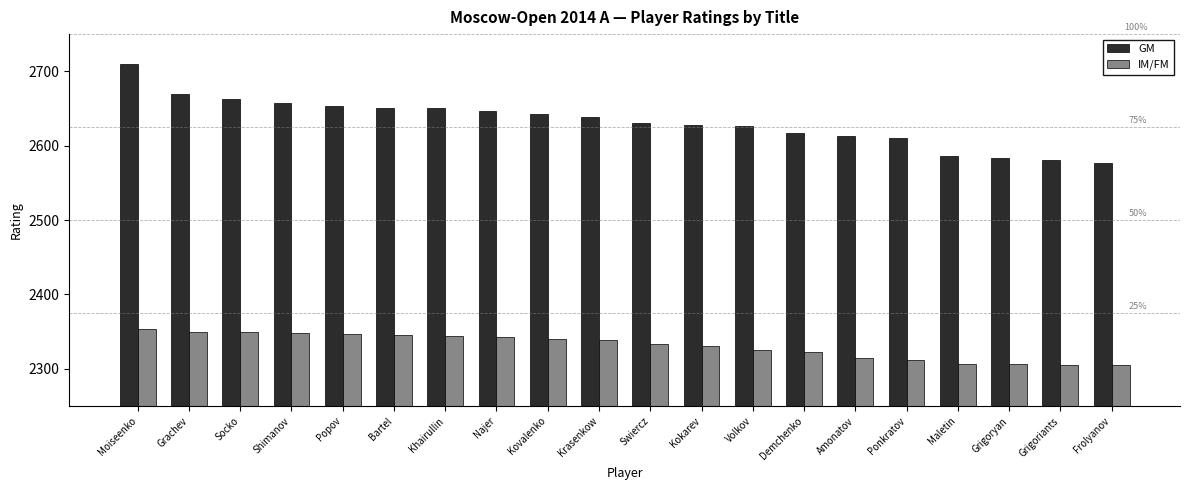

Is the value of IM/FM at Kokarev greater than the value of GM at Frolyanov?

No